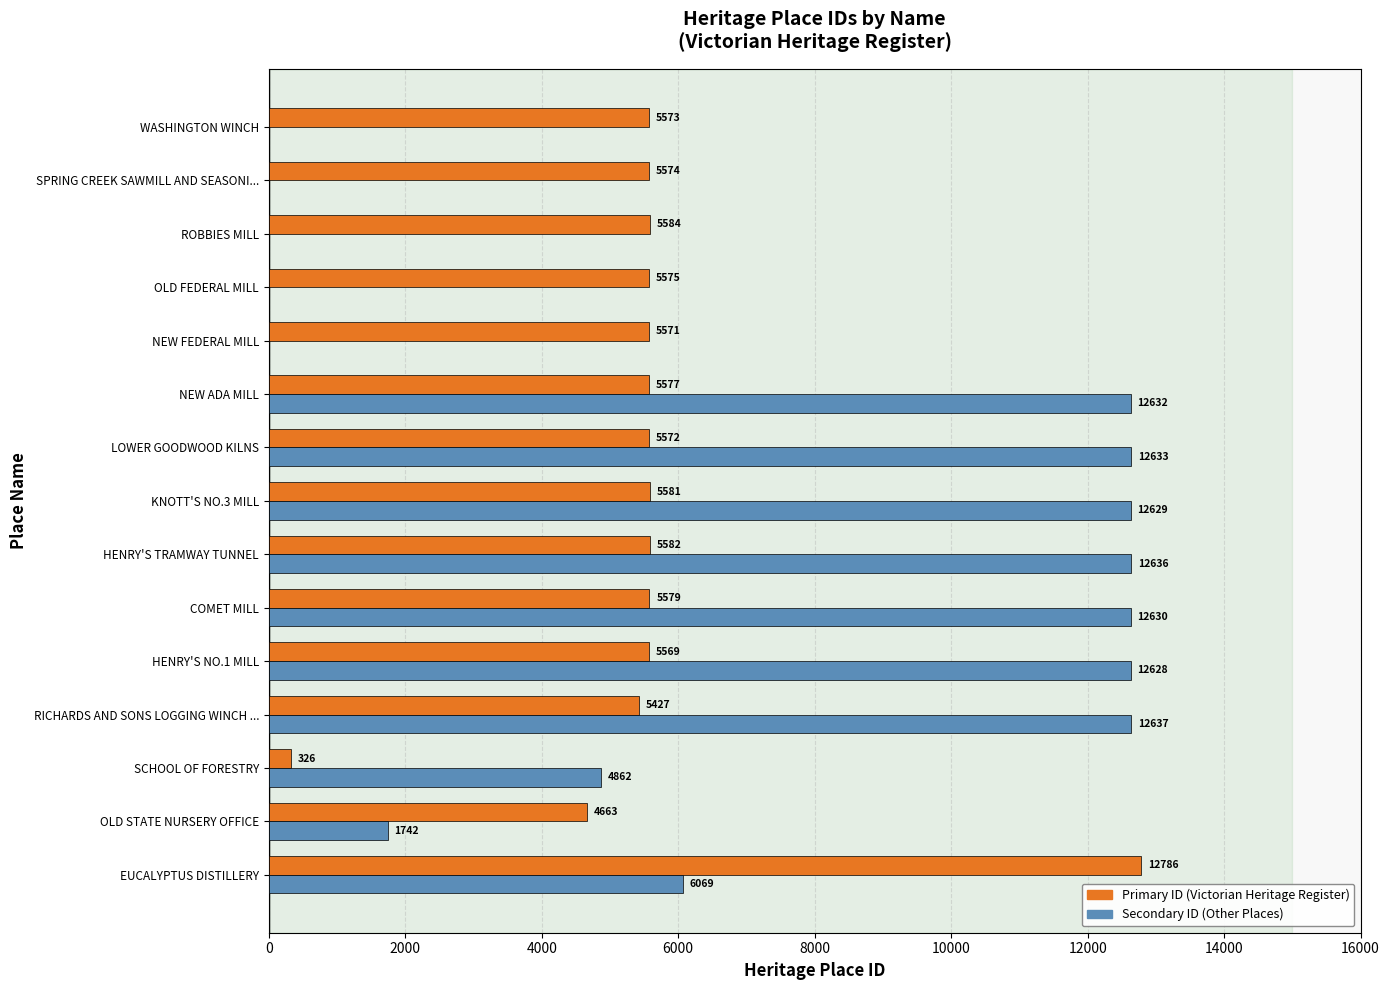

At which category is the sum across all series the highest?

EUCALYPTUS DISTILLERY